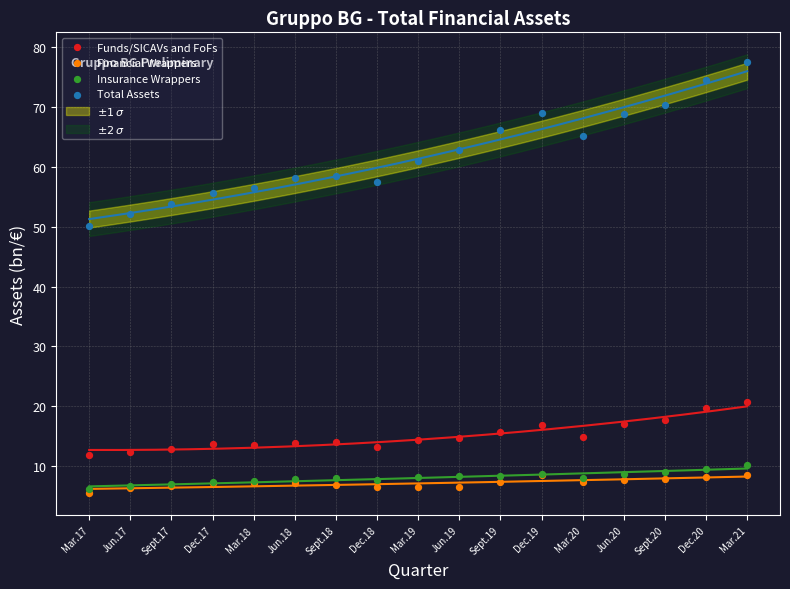

Across all series, what Y value is closest to 41?

50.1